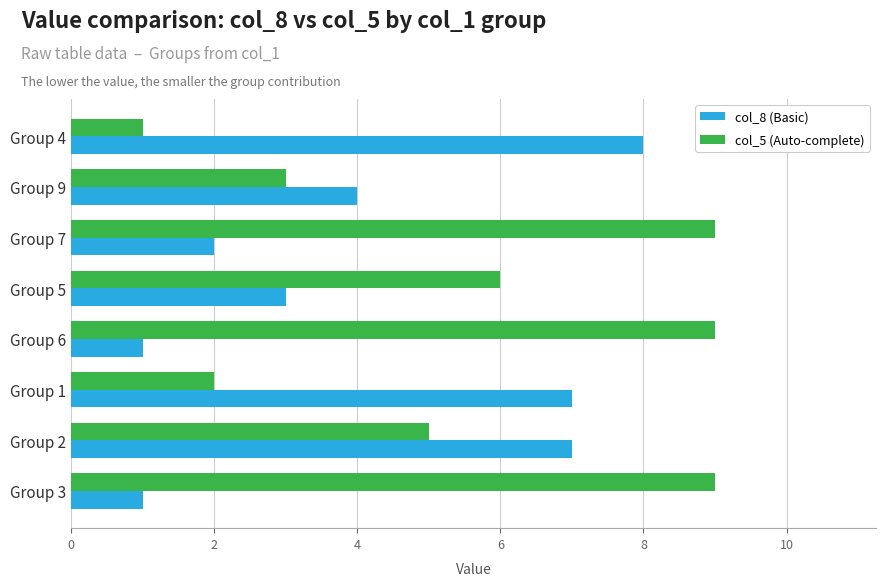

Which series changed the most between Group 9 and Group 5?

col_5 (Auto-complete)